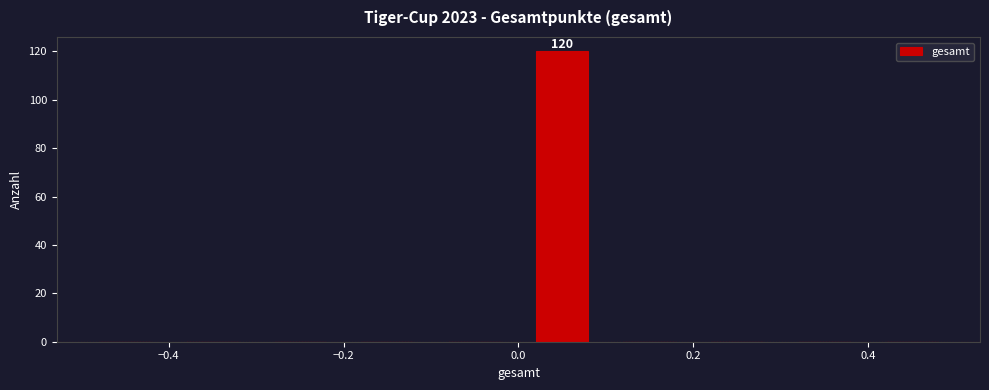

Over which range of the x-axis is the bar tallest?

0.0 to 0.1